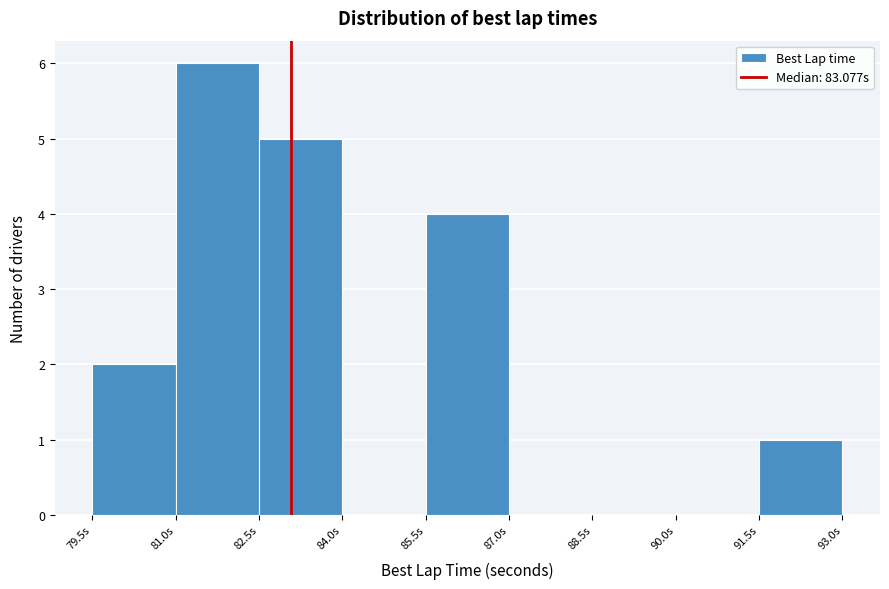

Reading left to right, list every bar in this chart as the range it spans on the x-axis followed by its height. Neither the bar edges nor the heights are printed on the chart, so give them approximately, as read against the axes.

79.5 to 81.0: 2
81.0 to 82.5: 6
82.5 to 84.0: 5
84.0 to 85.5: 0
85.5 to 87.0: 4
87.0 to 88.5: 0
88.5 to 90.0: 0
90.0 to 91.5: 0
91.5 to 93.0: 1